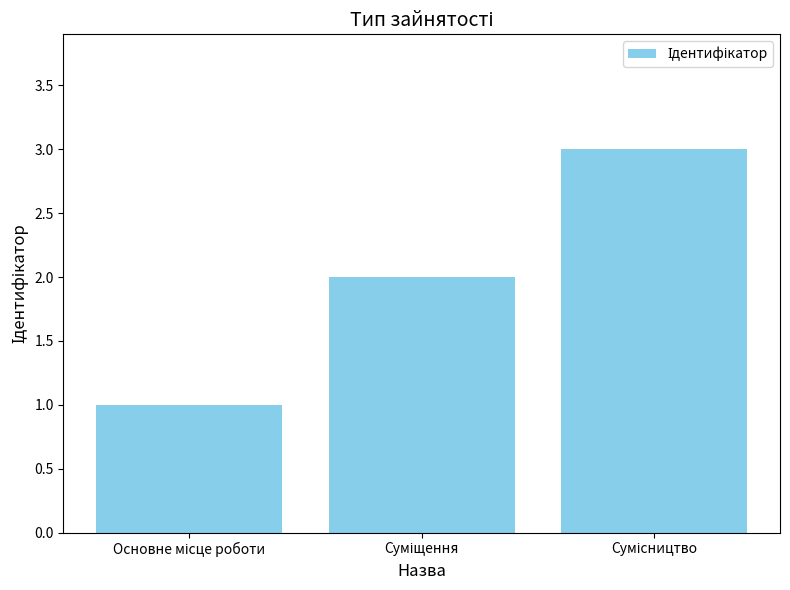

What is the greatest value displayed?

3